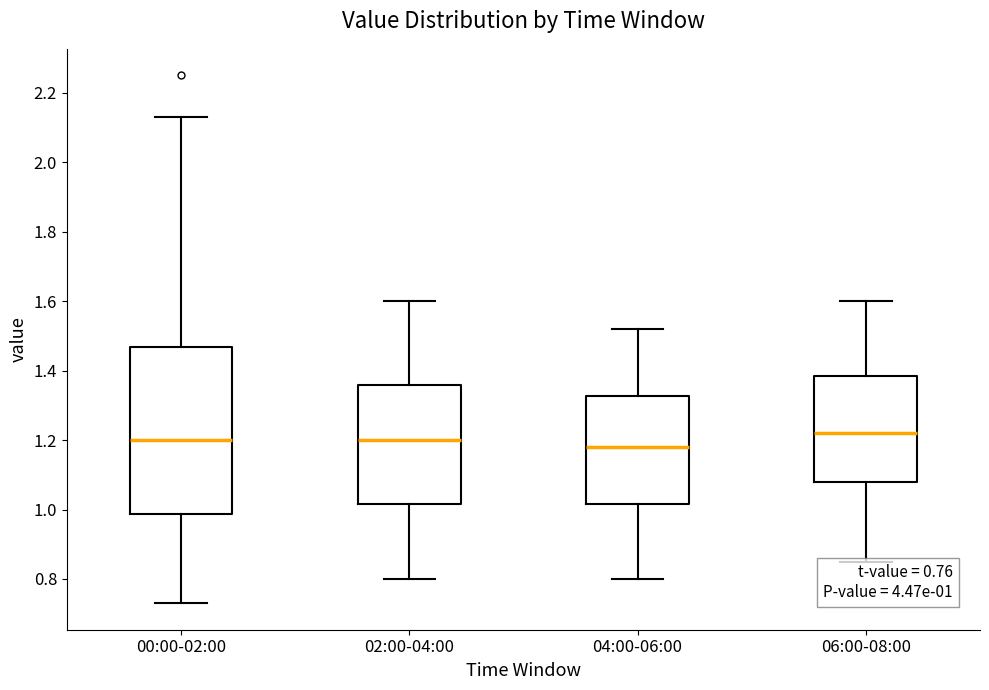

Comparing the boxes themselves (not the whiskers), which one is the tallest?

00:00-02:00